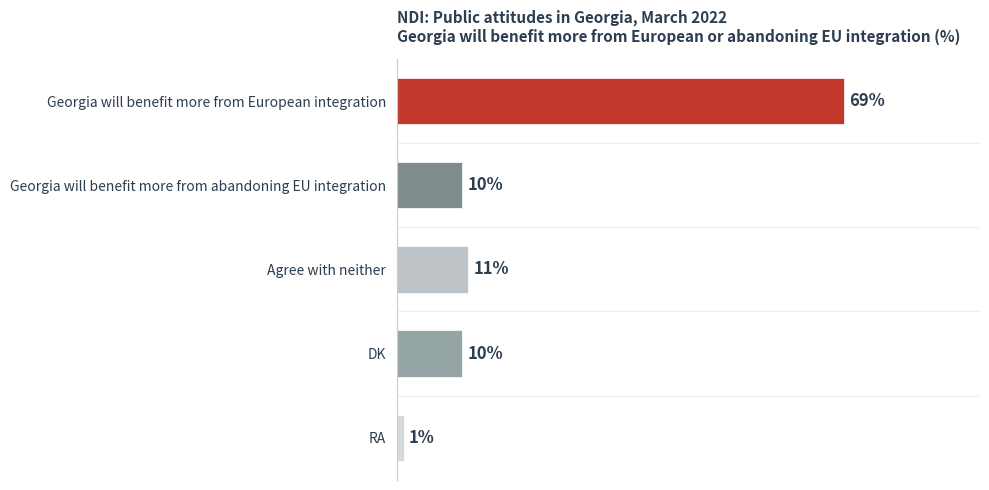

Which category has the highest value across all series?

Georgia will benefit more from European integration